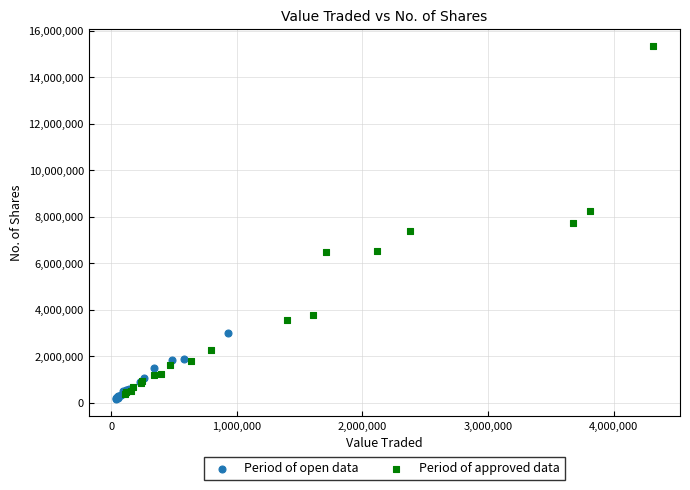

Which series has the widest spread of Y values?

Period of approved data